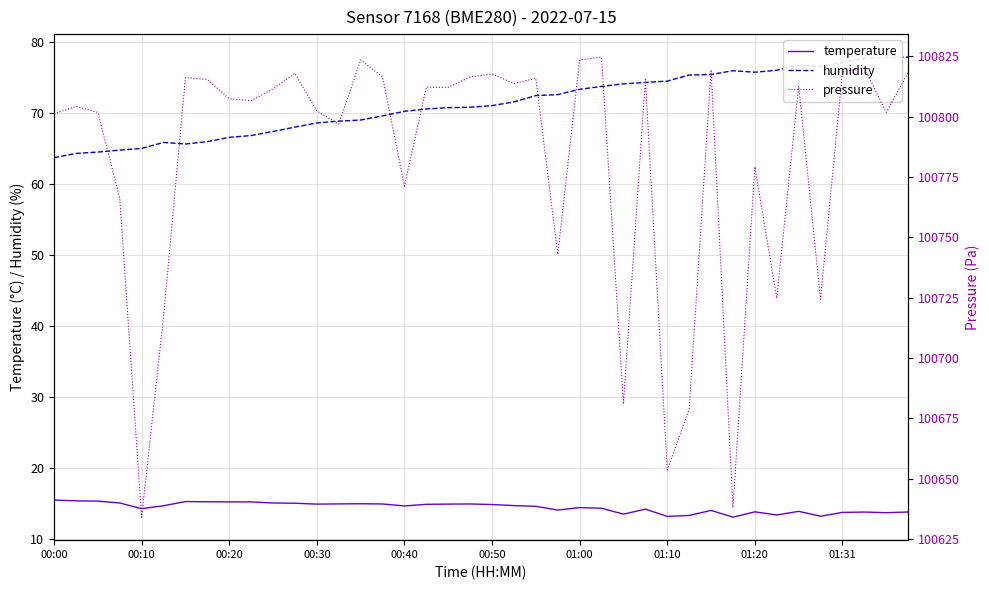

What is the difference between the second highest and minimum values in the temperature series?

2.3